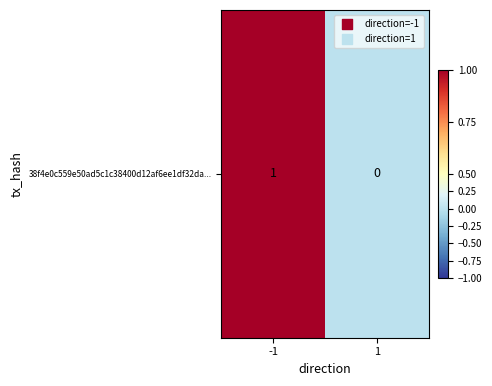

Reading right to left, list all the values displayed in this chart.

1=0	-1=1